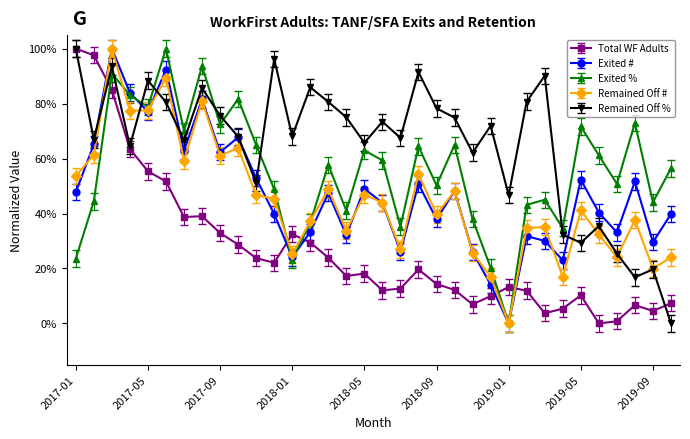

How many times do Remained Off # and Total WF Adults cross each other?

5